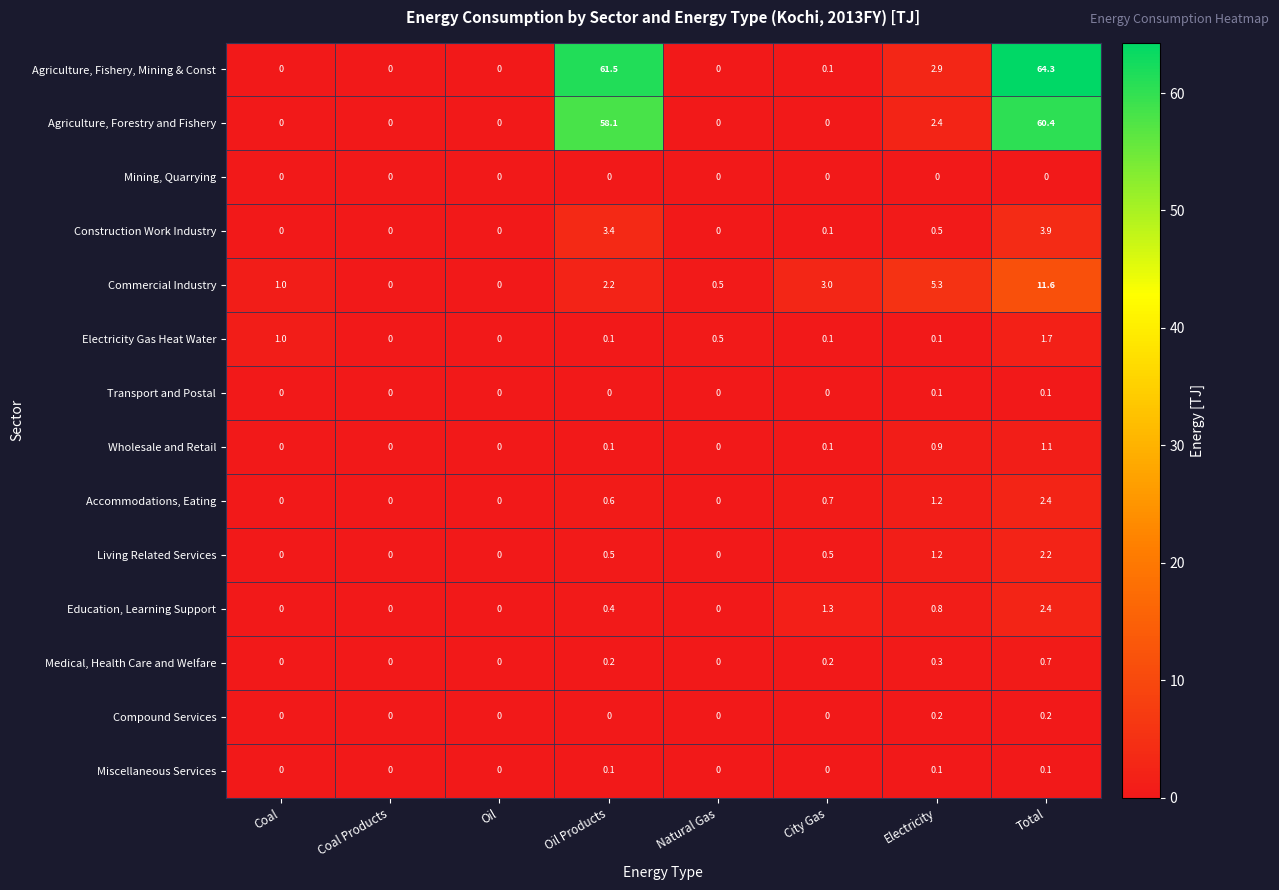

Which series changed the most between Electricity and Total?

Agriculture, Fishery, Mining & Const